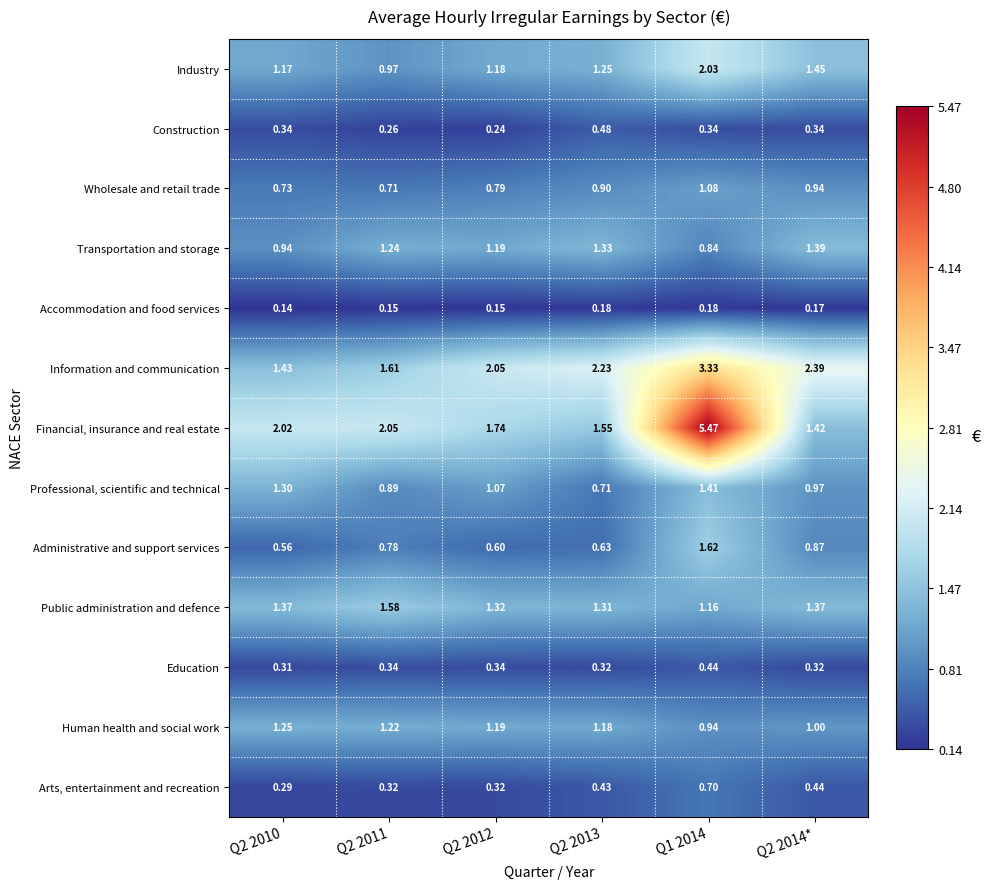

List the series in order of their peak value, highest first.

Financial, insurance and real estate, Information and communication, Industry, Administrative and support services, Public administration and defence, Professional, scientific and technical, Transportation and storage, Human health and social work, Wholesale and retail trade, Arts, entertainment and recreation, Construction, Education, Accommodation and food services